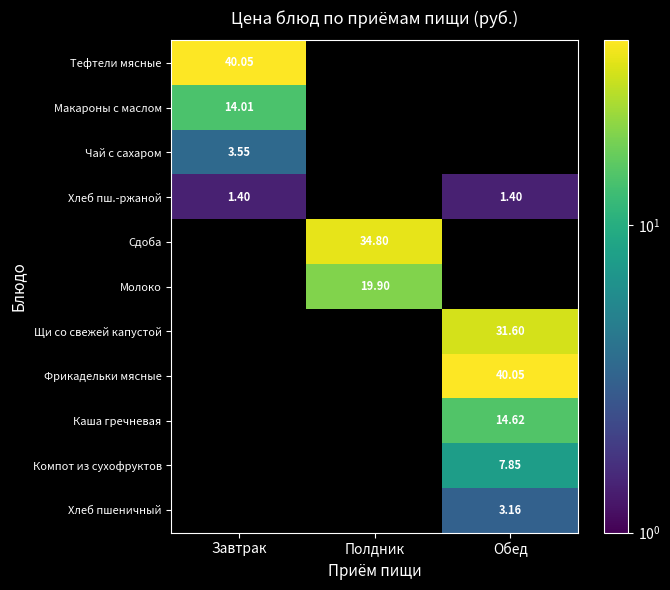

Is the value of Тефтели мясные at Завтрак greater than the value of Хлеб пш.-ржаной at Обед?

Yes